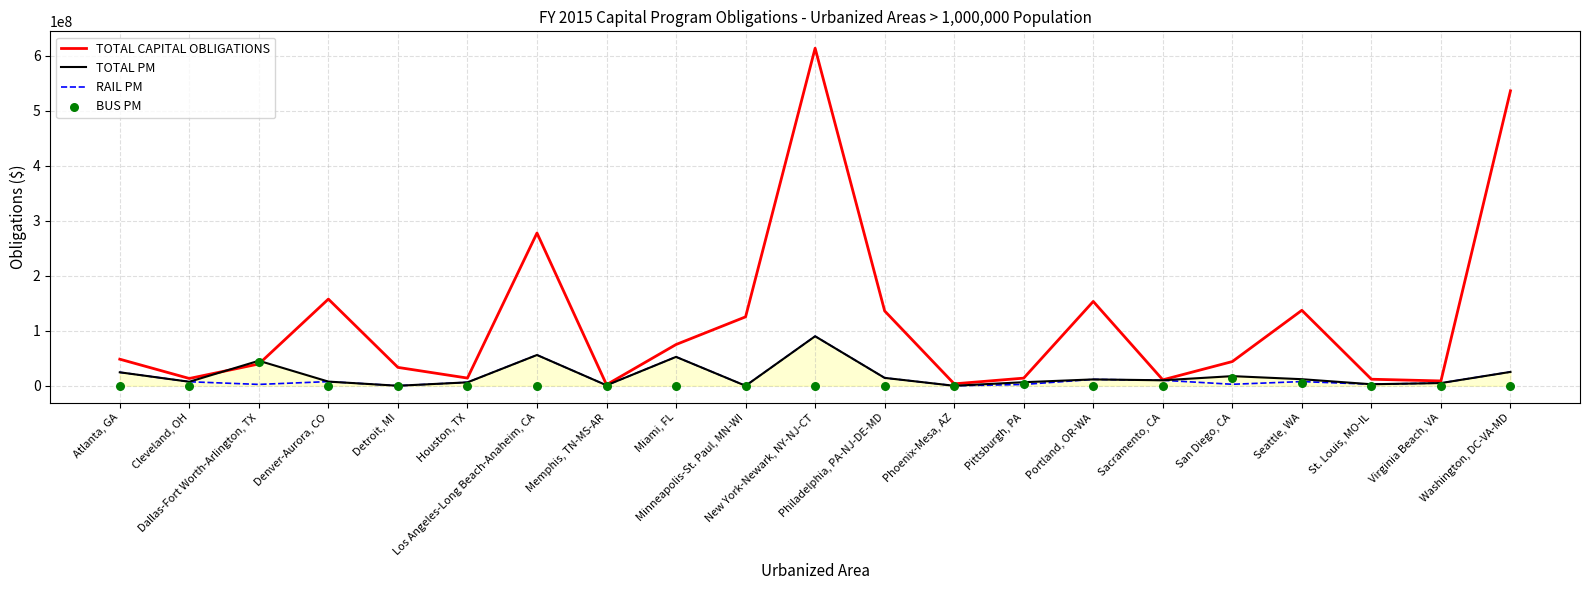

Which series has the widest spread of Y values?

TOTAL CAPITAL OBLIGATIONS